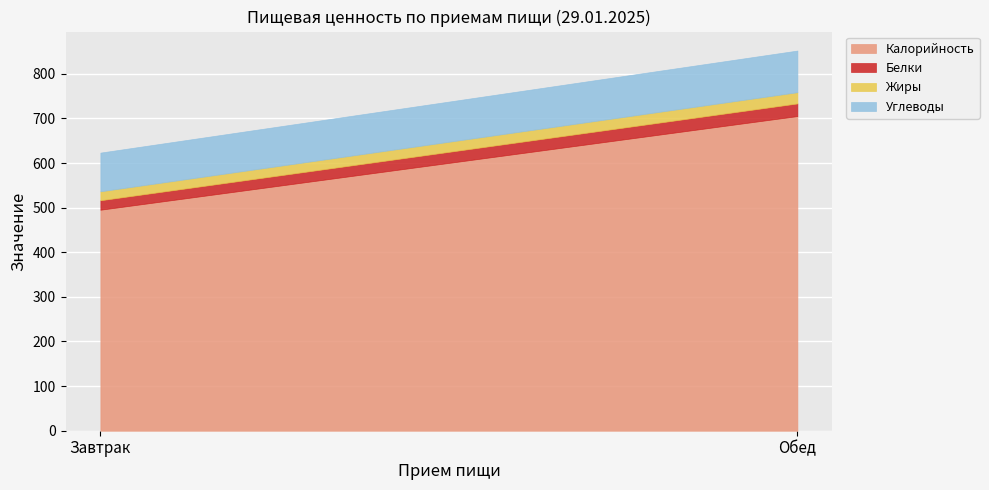

What is the minimum value for Жиры?

20.0